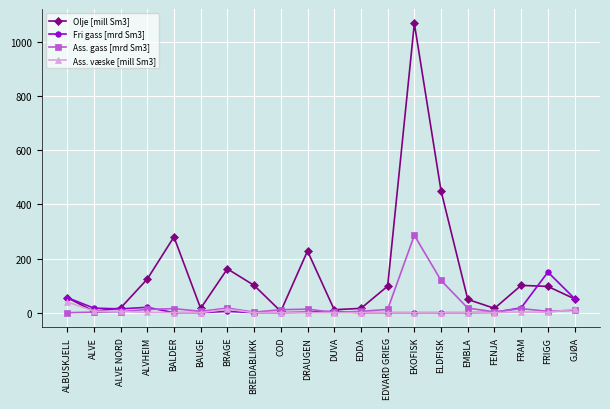

True or false: Fri gass [mrd Sm3] has a value of -55 at EMBLA.

False